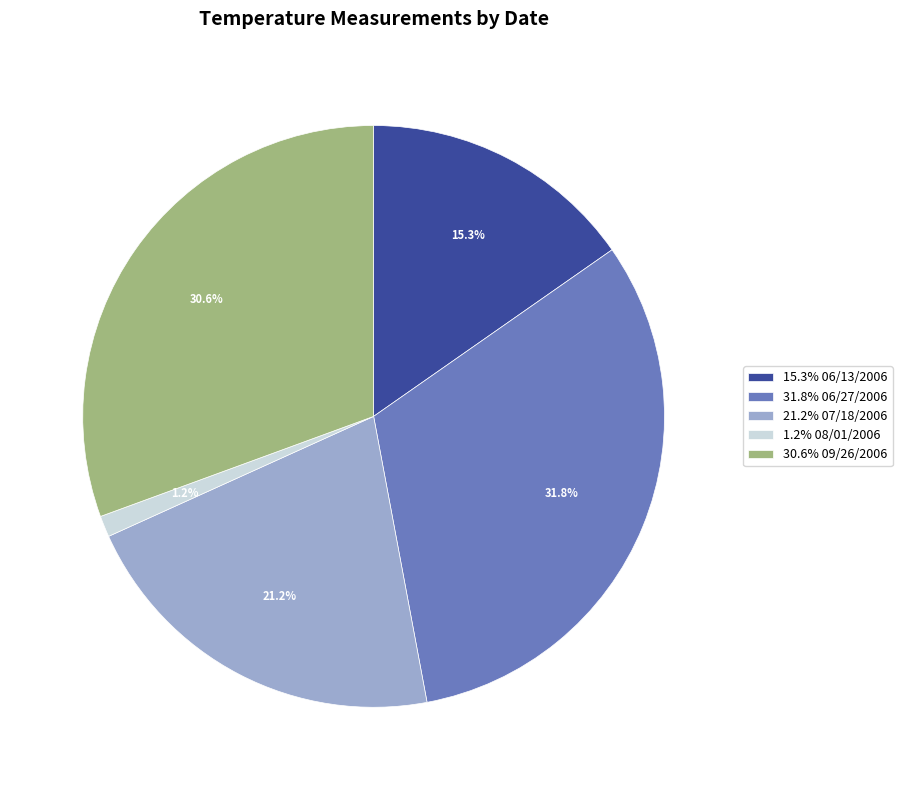

Count the number of slices in the pie.

5